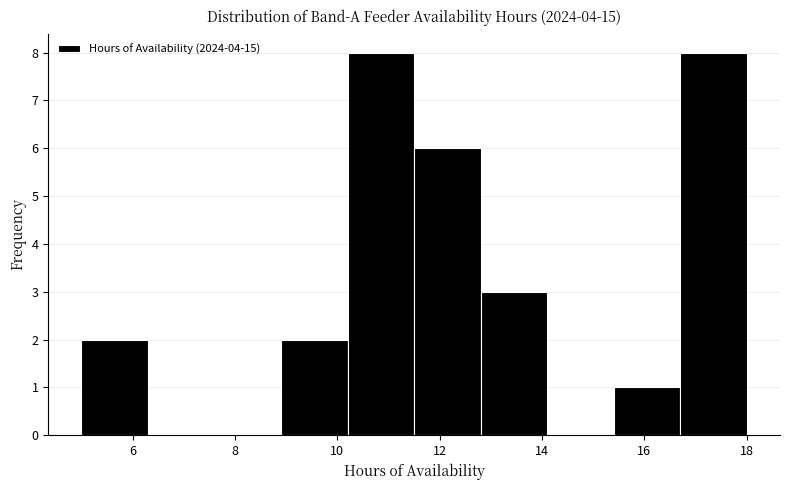

Reading left to right, list every bar in this chart as the range it spans on the x-axis followed by its height. Neither the bar edges nor the heights are printed on the chart, so give them approximately, as read against the axes.

5.0 to 6.3: 2
6.3 to 7.6: 0
7.6 to 8.9: 0
8.9 to 10.2: 2
10.2 to 11.5: 8
11.5 to 12.8: 6
12.8 to 14.1: 3
14.1 to 15.4: 0
15.4 to 16.7: 1
16.7 to 18.0: 8